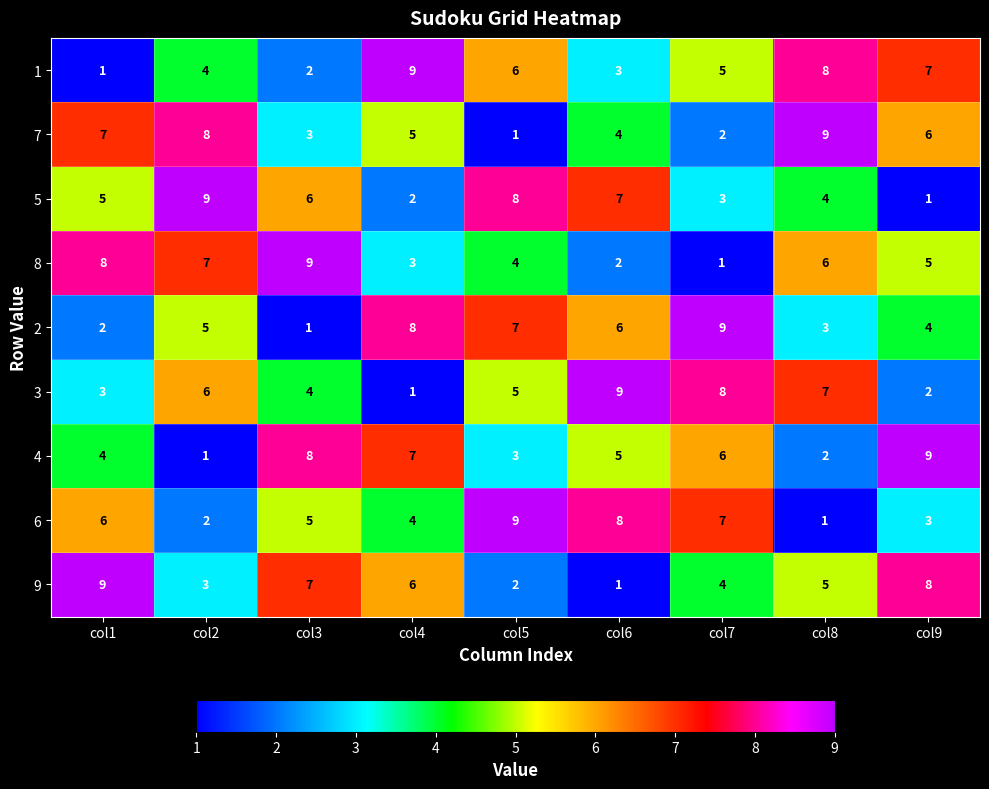

Is the value of 9 at col5 greater than the value of 8 at col2?

No